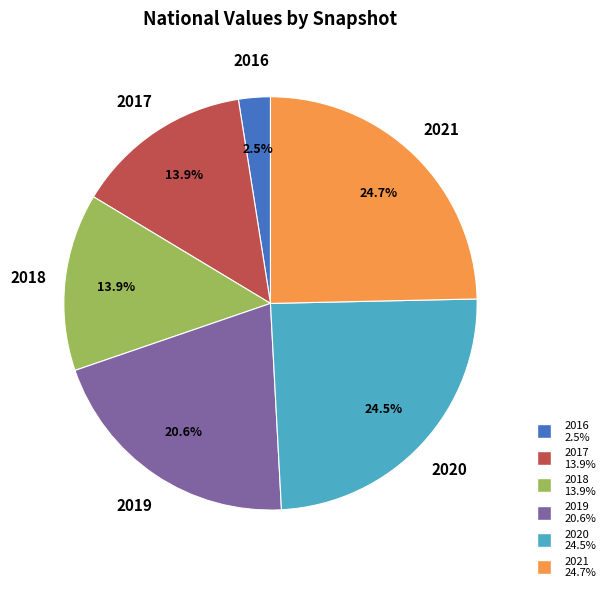

Which category has the smallest portion of the pie?

2016